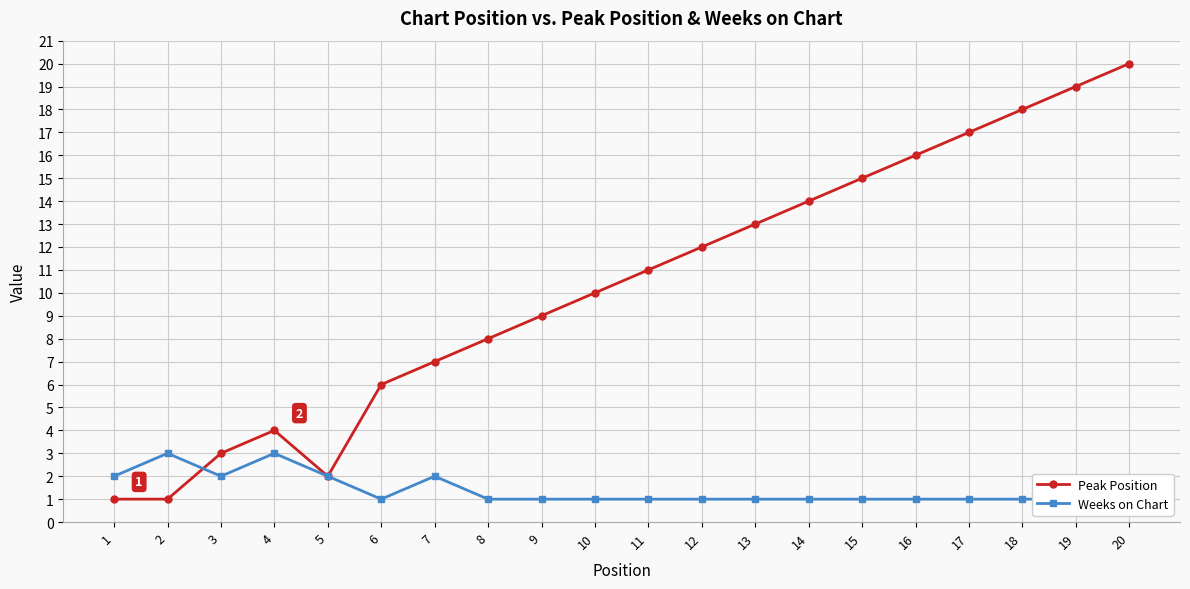

Which has a higher value, 4 or 8?

8